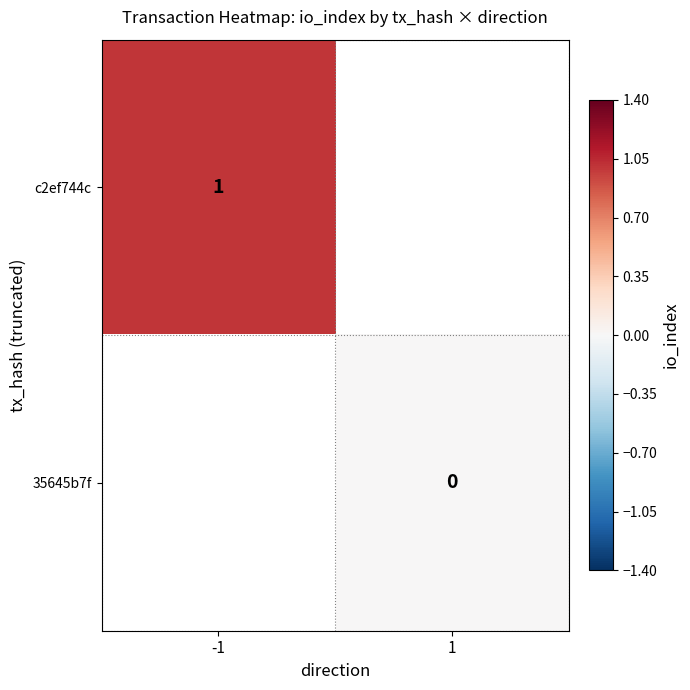

Is the value of c2ef744c at -1 greater than the value of 35645b7f at 1?

Yes